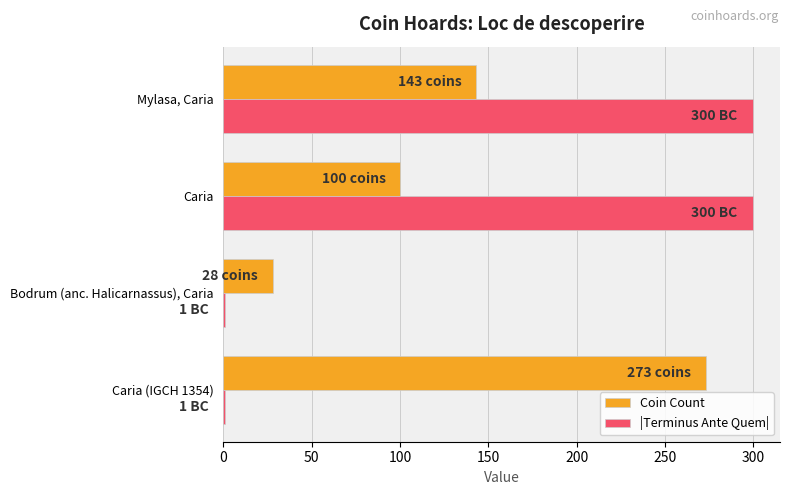

What is the average value of the Coin Count series?

136